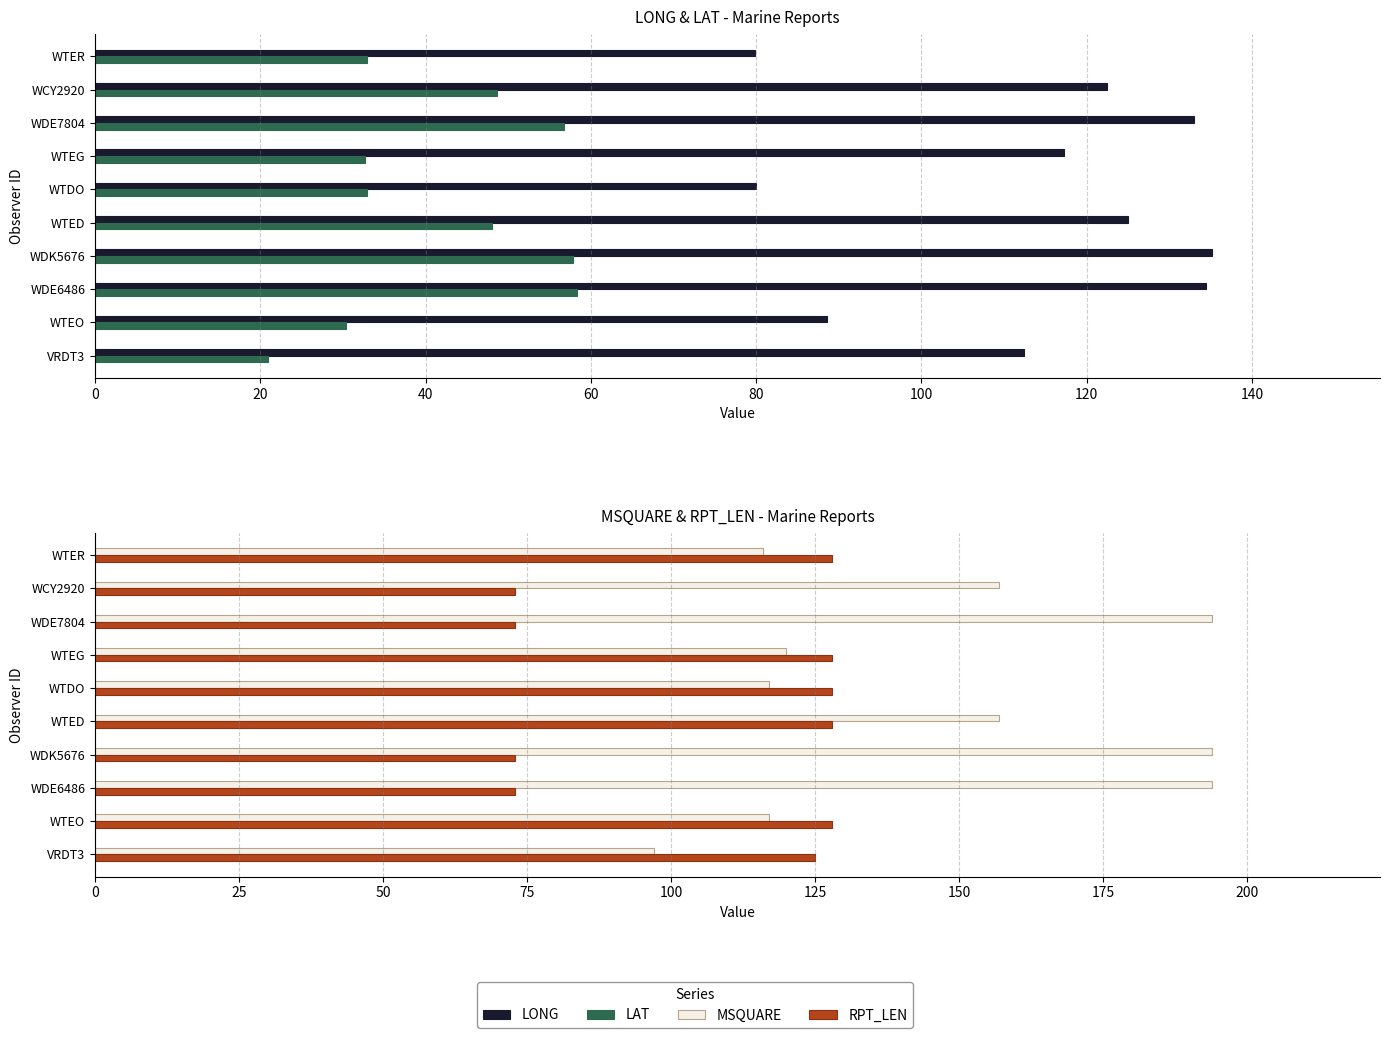

How many data points in MSQUARE are less than 157?

5